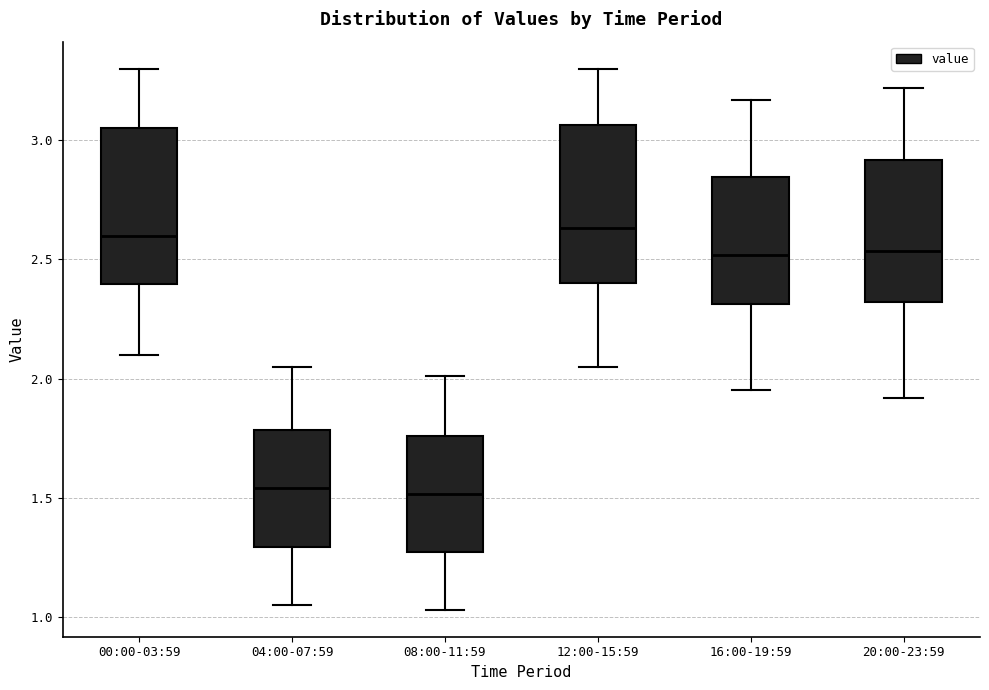

Where does the median line of the box for 04:00-07:59 sit on the y-axis? The values are not printed on the chart, so give them approximately, as read against the axis.

1.55